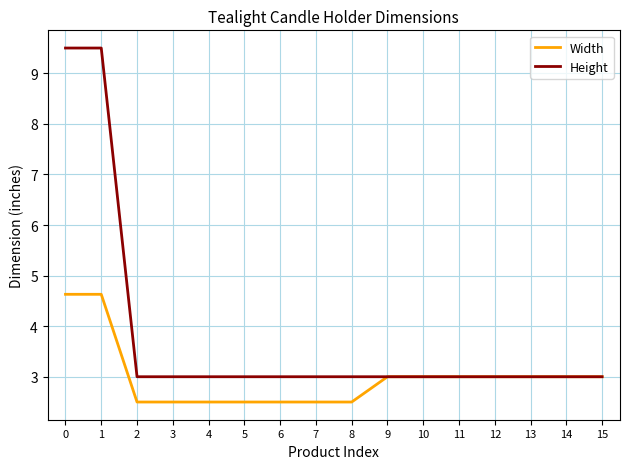

Count the Height values in the range 3 to 4.

14